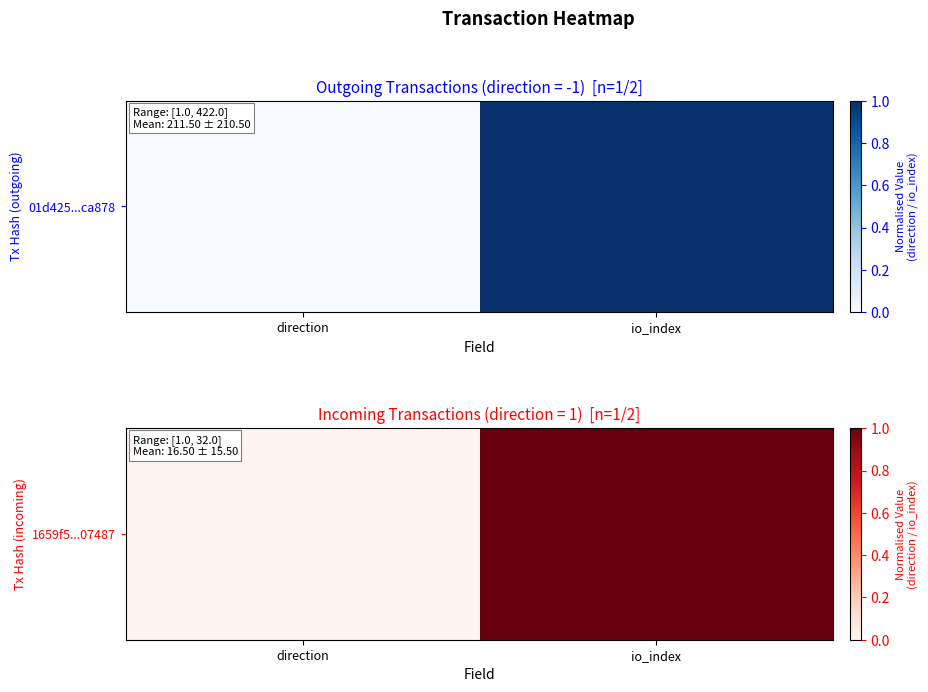

Where is the data nearest to the value 0?

direction